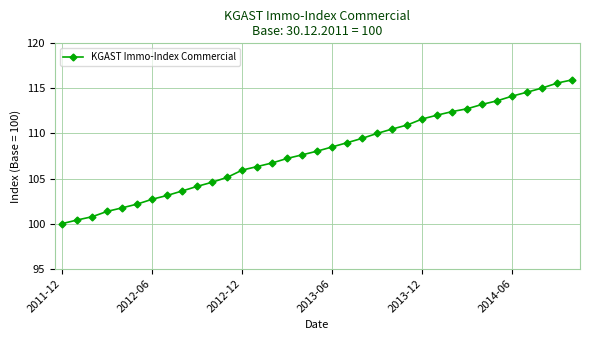

What is the greatest value displayed?

116.0